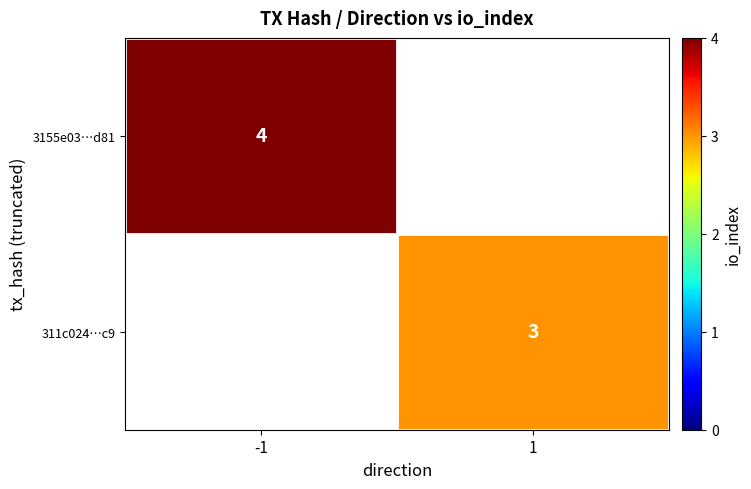

Is it true that 3155e03…d81 equals 1 at -1?

False